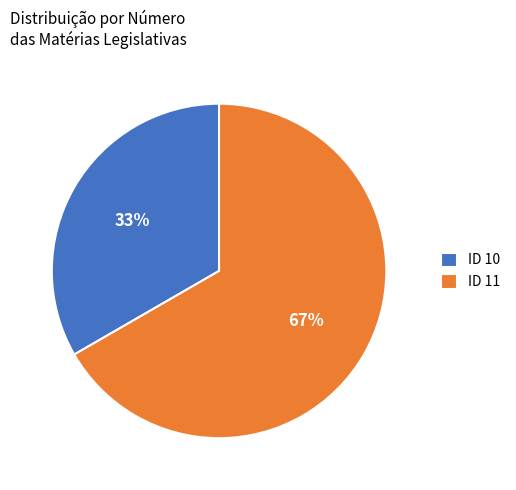

What is the ratio of the value at ID 10 to the value at ID 11?

0.5